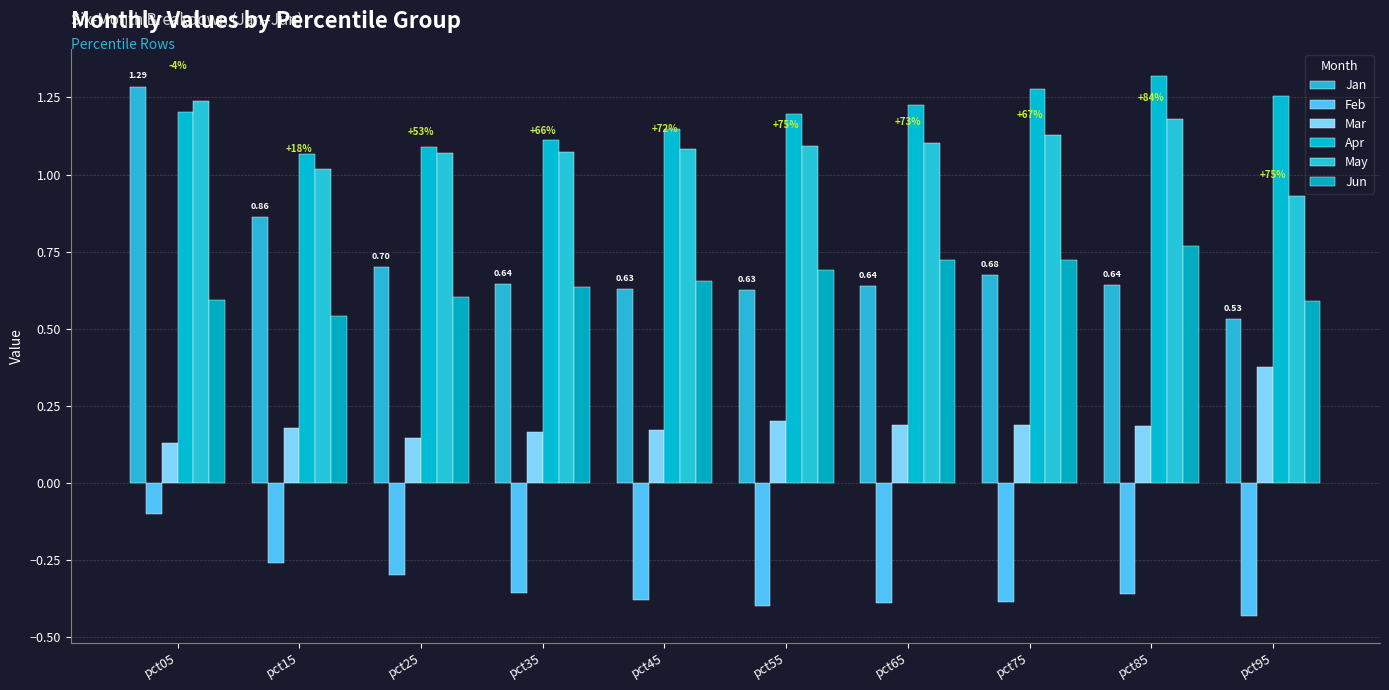

Which series changed the most between pct35 and pct45?

Apr